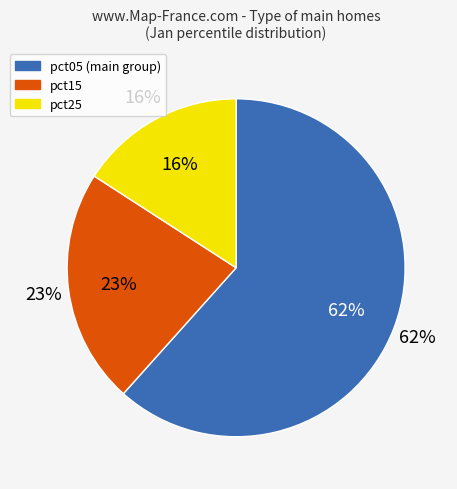

Is pct45 the majority of the pie?

No